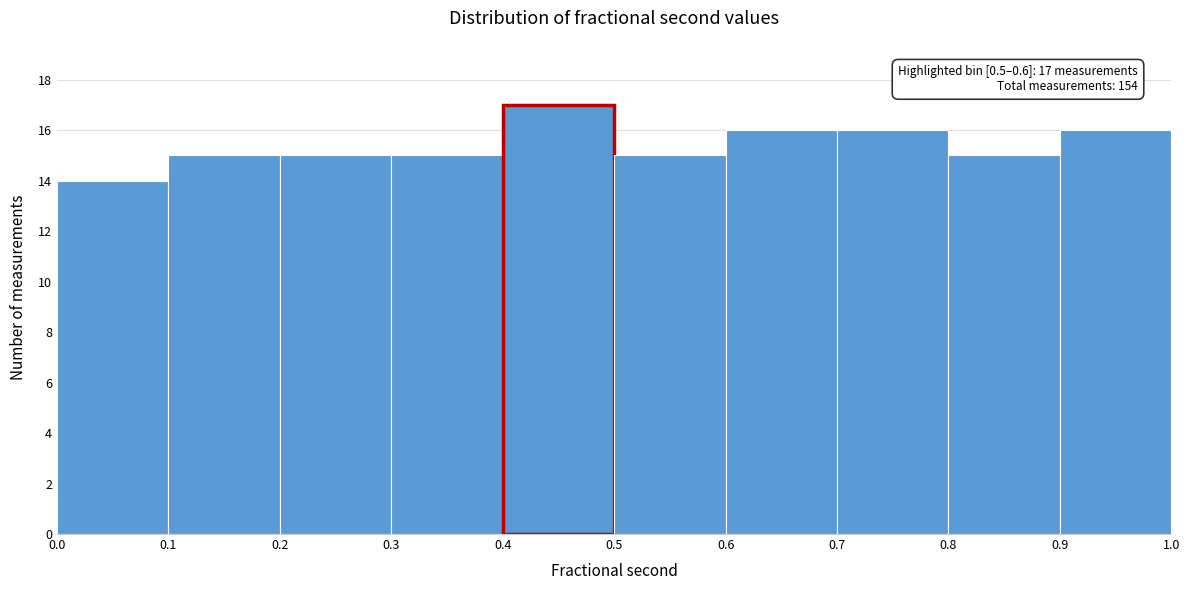

Over which range of the x-axis is the bar tallest?

0.4 to 0.5